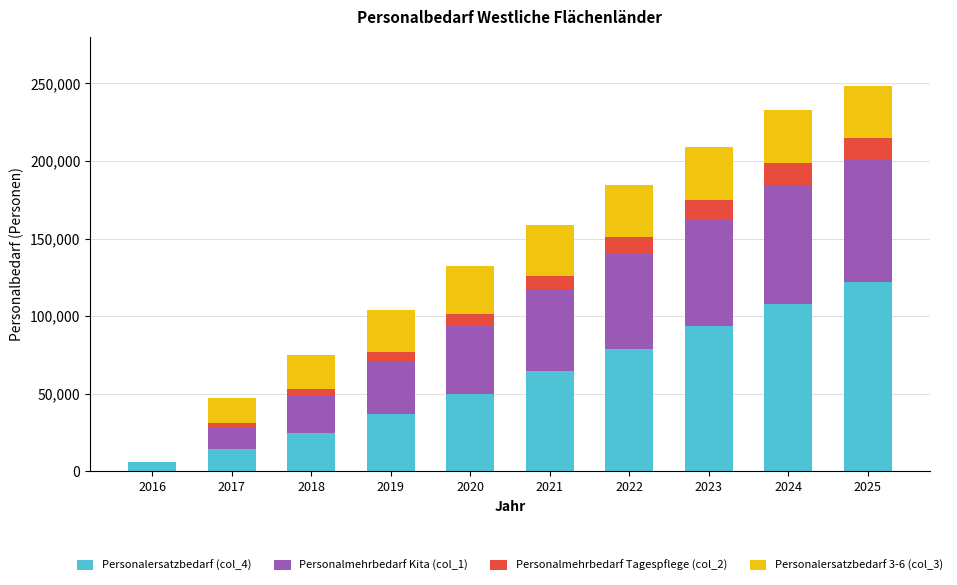

List the series in order of their peak value, lowest first.

Personalmehrbedarf Tagespflege (col_2), Personalersatzbedarf 3-6 (col_3), Personalmehrbedarf Kita (col_1), Personalersatzbedarf (col_4)